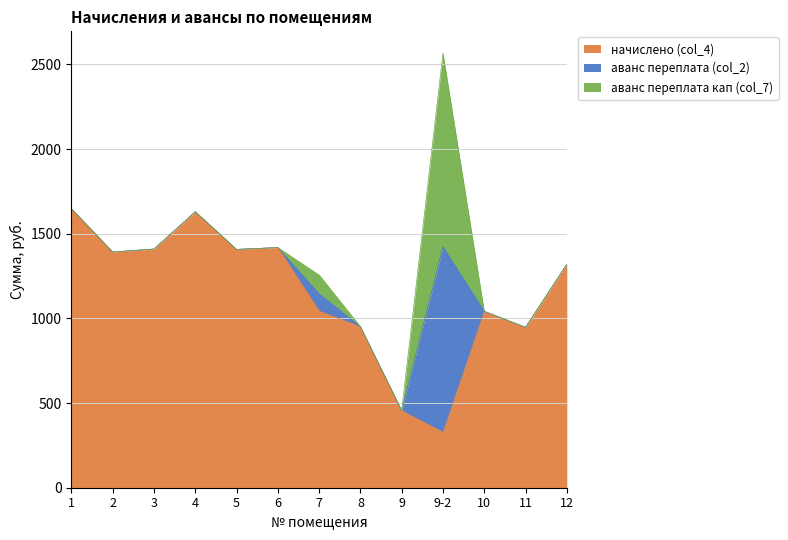

Is it true that аванс переплата (col_2) equals 0.0 at 8?

True